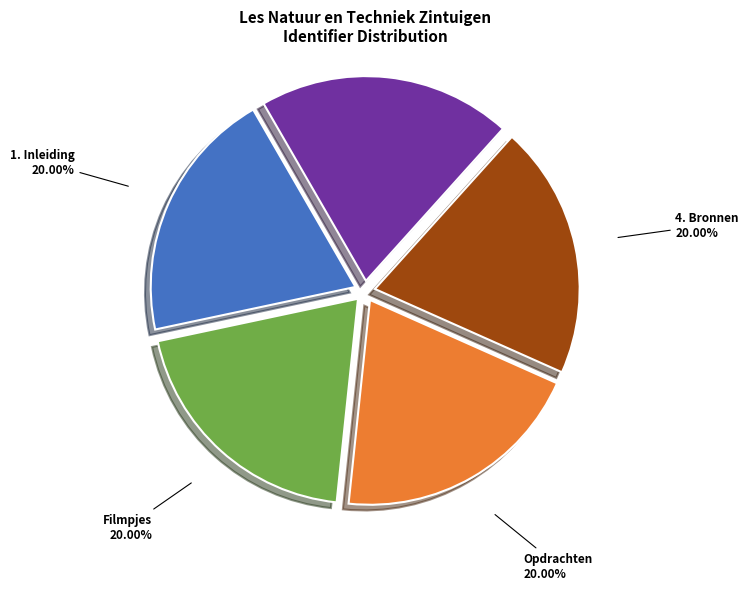

Is it true that 1. Inleiding is 6% of the pie?

False